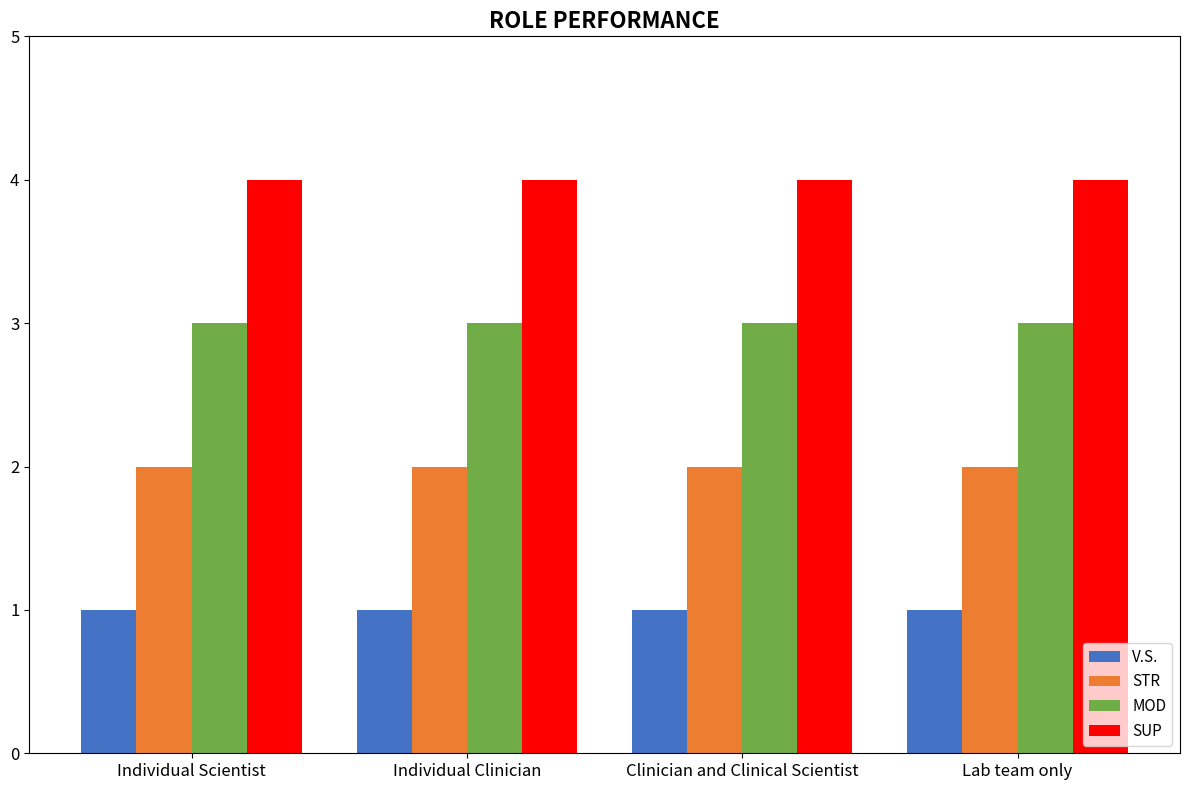

How many groups of bars are there?

4